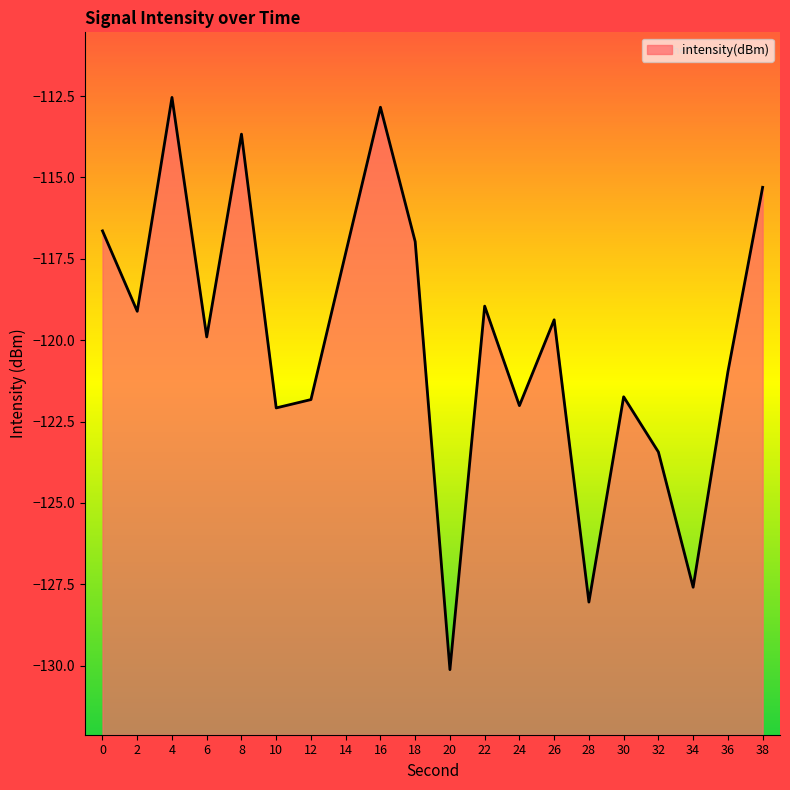

Which label corresponds to the largest value in the chart?

4